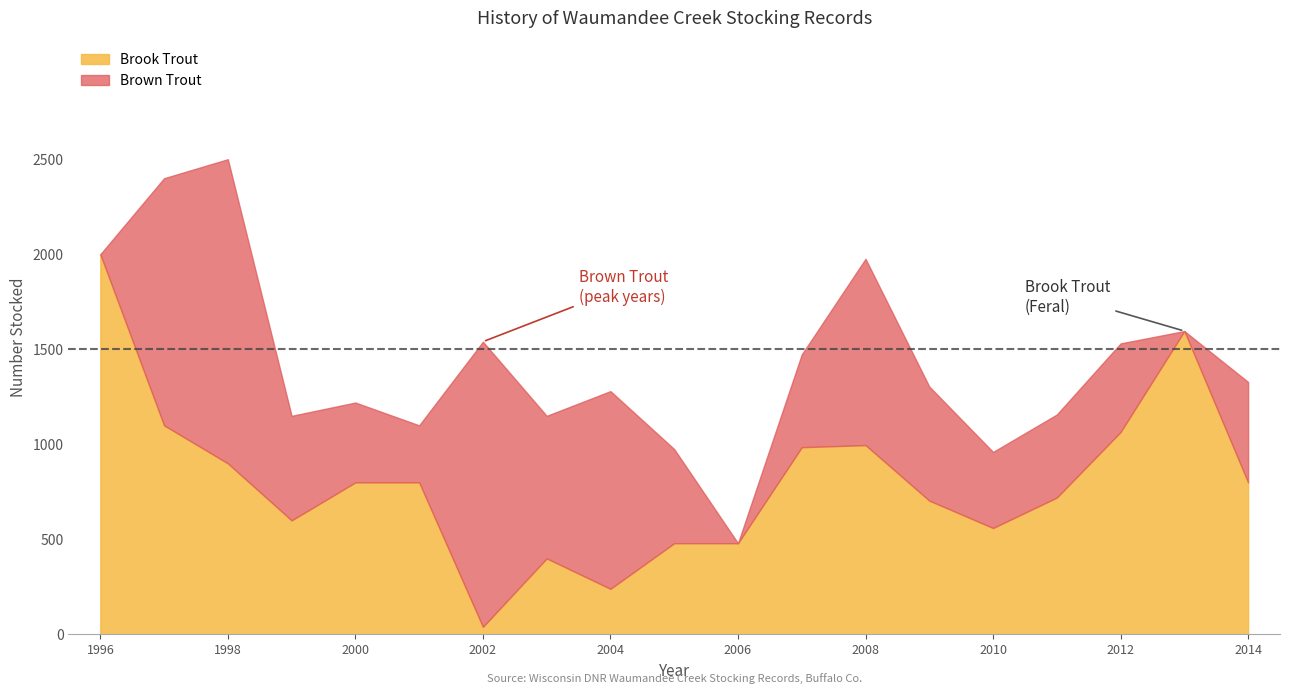

Which series has the widest spread of values?

Brook Trout